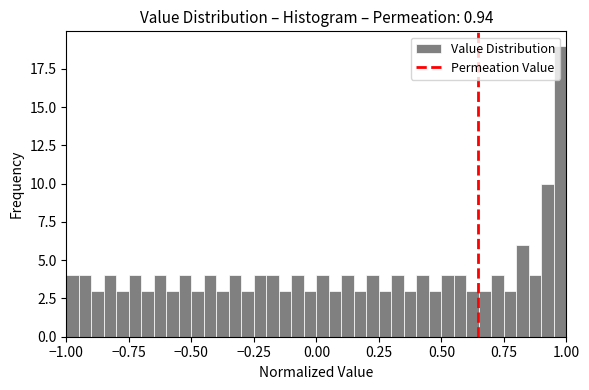

Around what value on the x-axis is the tallest bar? Give the approximate position of its centre, as read against the axis.

1.00